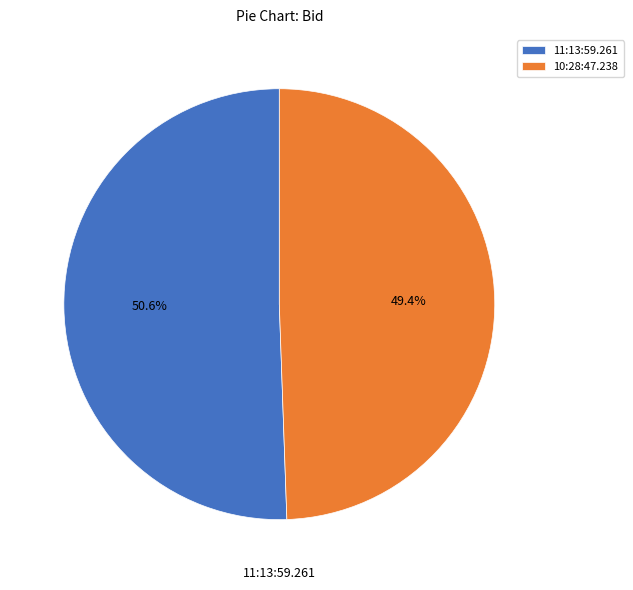

Which has a higher value, 11:13:59.261 or 10:28:47.238?

11:13:59.261